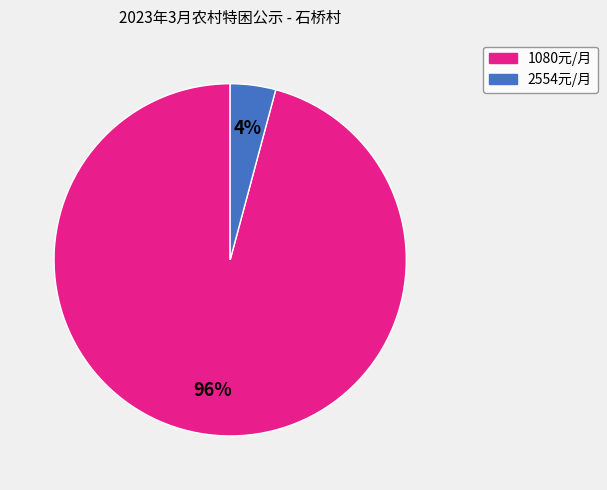

To the nearest percent, what is the difference between the largest and smallest slice percentages?

92%